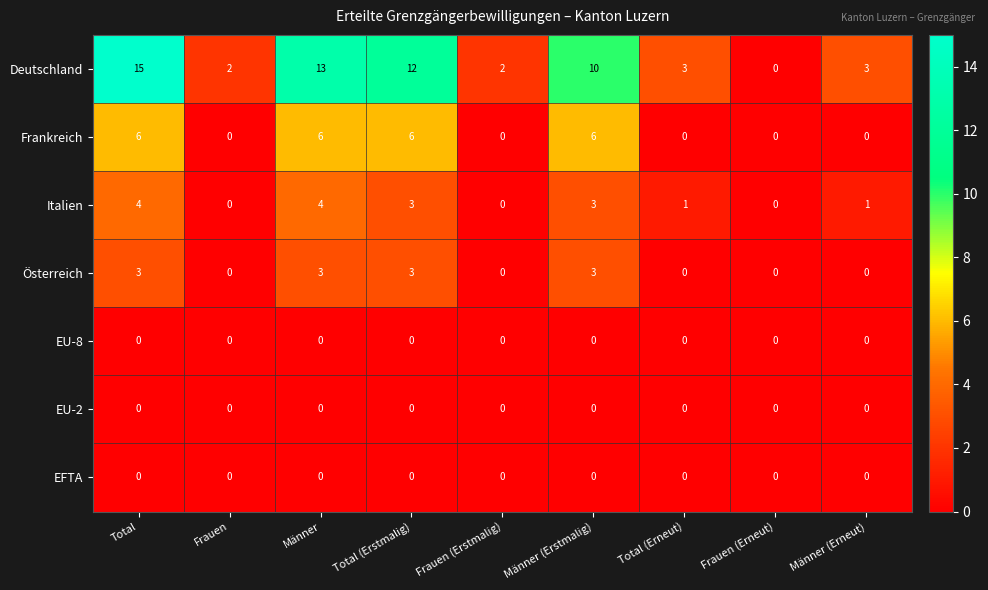

Count the number of data series in this chart.

7